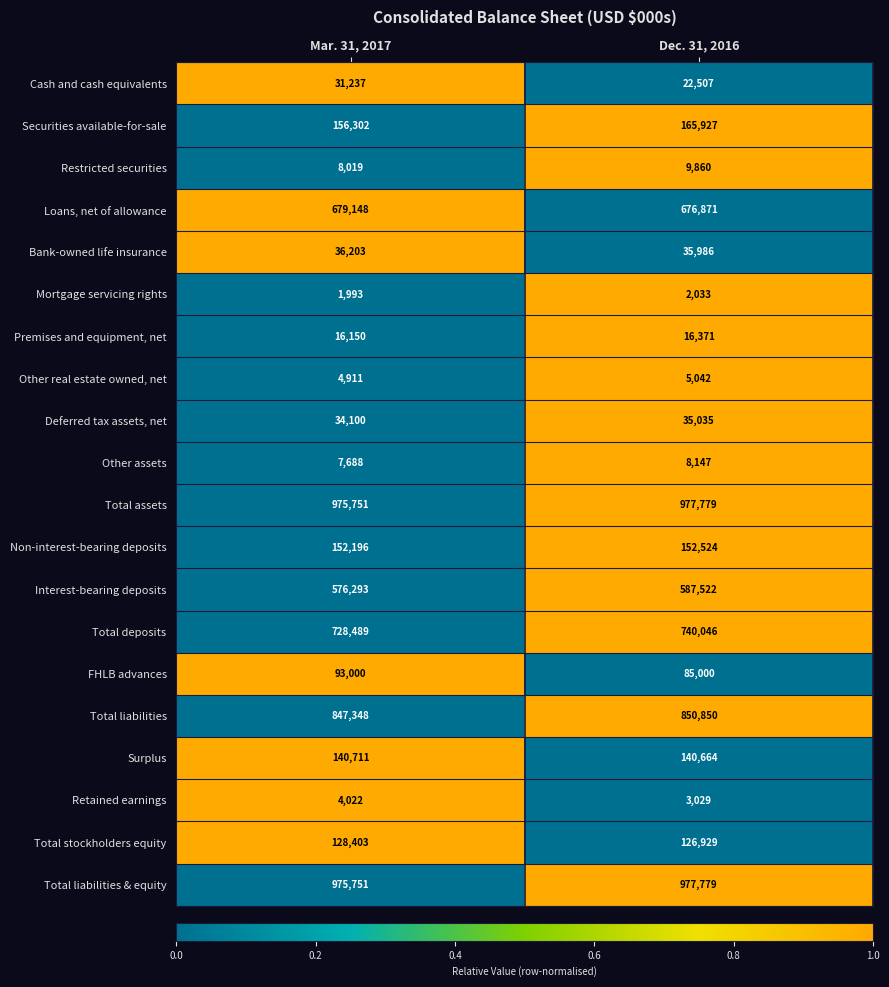

Which series has the largest range (max minus min)?

Total deposits